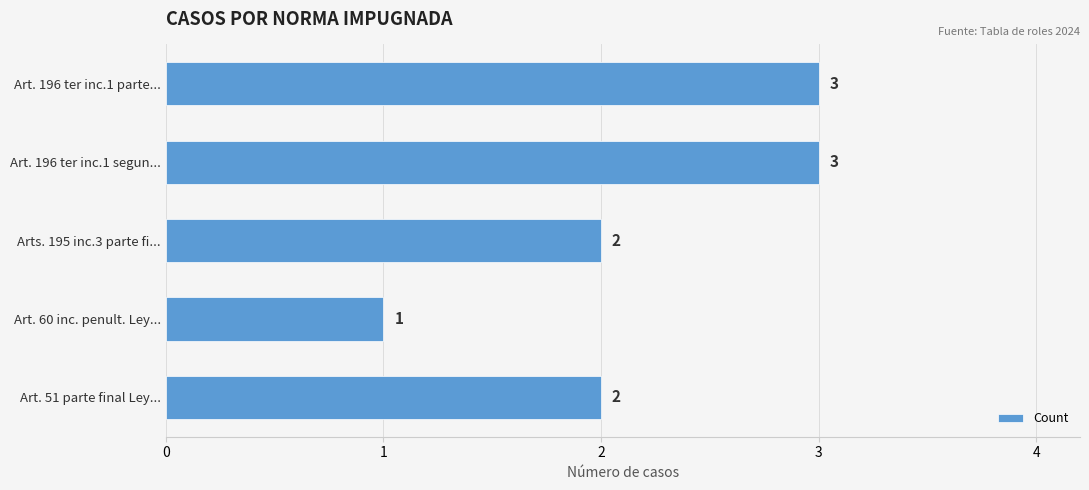

Which label corresponds to the smallest value in the chart?

Art. 60 inc. penult. Ley...